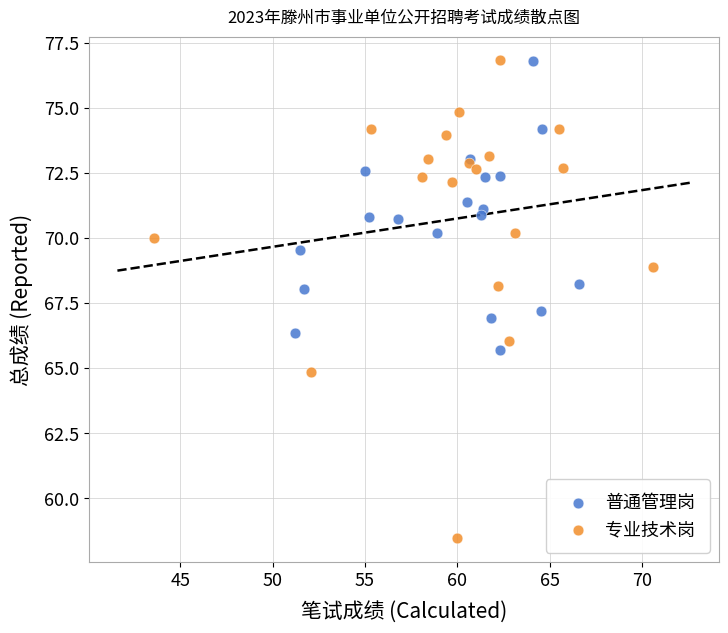

Which series reaches the minimum Y coordinate?

专业技术岗